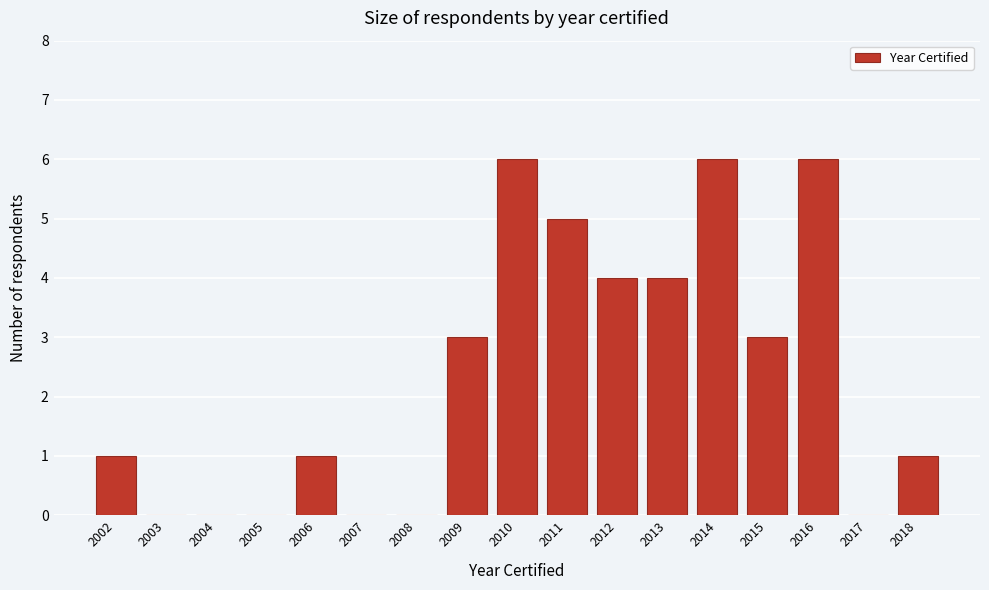

Reading right to left, list all the values displayed in this chart.

2018=1	2017=0	2016=6	2015=3	2014=6	2013=4	2012=4	2011=5	2010=6	2009=3	2008=0	2007=0	2006=1	2005=0	2004=0	2003=0	2002=1